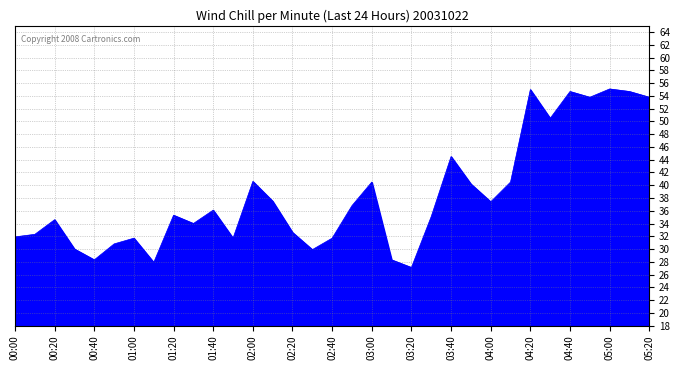

Does the chart display data point markers on the line(s)?

No